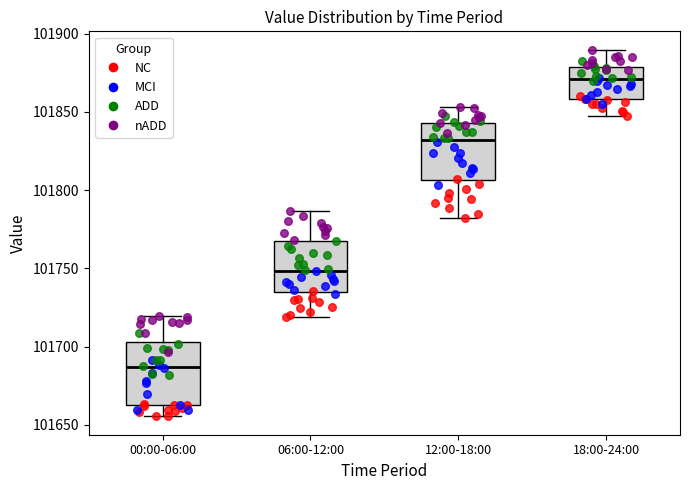

Where is the lower edge of the box for 12:00-18:00 on the y-axis? The values are not printed on the chart, so give them approximately, as read against the axis.

101805